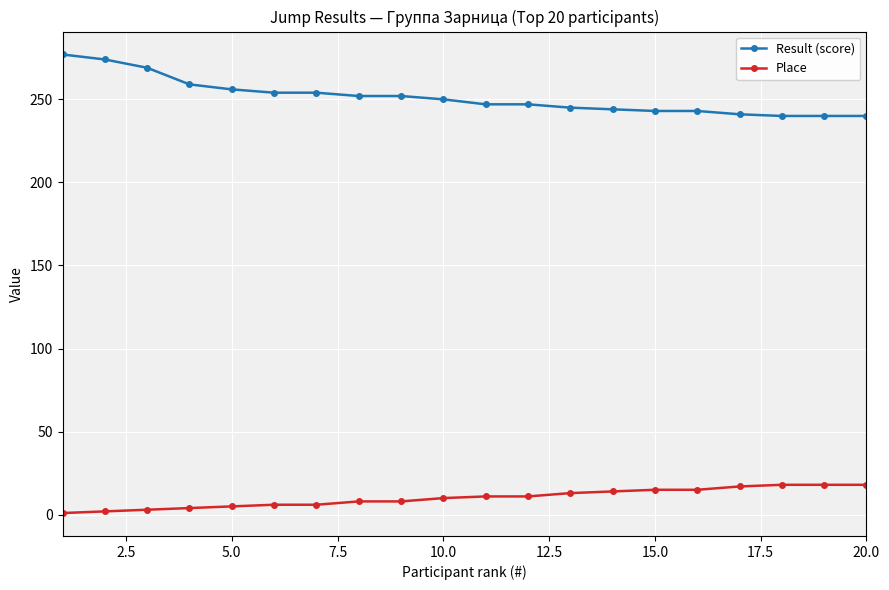

What is the average value of the Result (score) series?

251